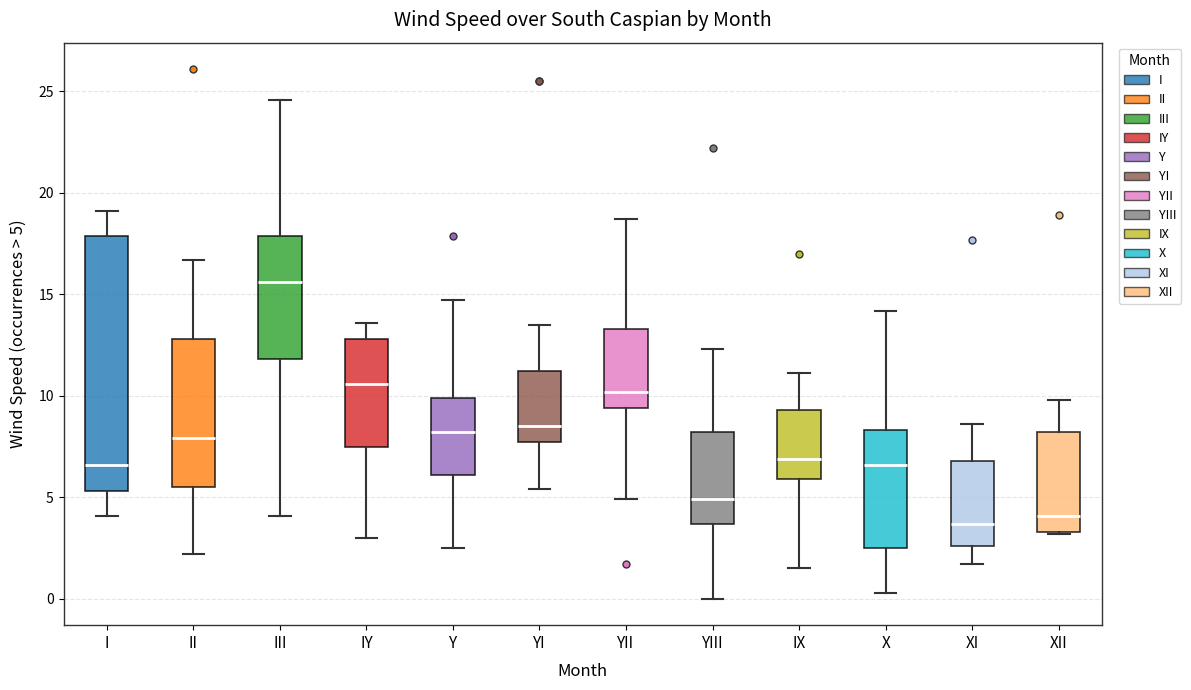

Reading left to right, transcribe this box plot: for each box, give where its median line is, the range the box spans, and where its two whiskers end, as read against the y-axis. The values are not printed on the chart, so give them approximately, as read against the axis.

I: median 6.5, box 5.5 to 18.0, whiskers 4.0 to 19.0
II: median 8.0, box 5.5 to 13.0, whiskers 2.0 to 16.5
III: median 15.5, box 12.0 to 18.0, whiskers 4.0 to 24.5
IY: median 10.5, box 7.5 to 13.0, whiskers 3.0 to 13.5
Y: median 8.0, box 6.0 to 10.0, whiskers 2.5 to 14.5
YI: median 8.5, box 7.5 to 11.0, whiskers 5.5 to 13.5
YII: median 10.0, box 9.5 to 13.5, whiskers 5.0 to 18.5
YIII: median 5.0, box 3.5 to 8.0, whiskers 0.0 to 12.5
IX: median 7.0, box 6.0 to 9.5, whiskers 1.5 to 11.0
X: median 6.5, box 2.5 to 8.5, whiskers 0.5 to 14.0
XI: median 3.5, box 2.5 to 7.0, whiskers 1.5 to 8.5
XII: median 4.0, box 3.5 to 8.0, whiskers 3.0 to 10.0